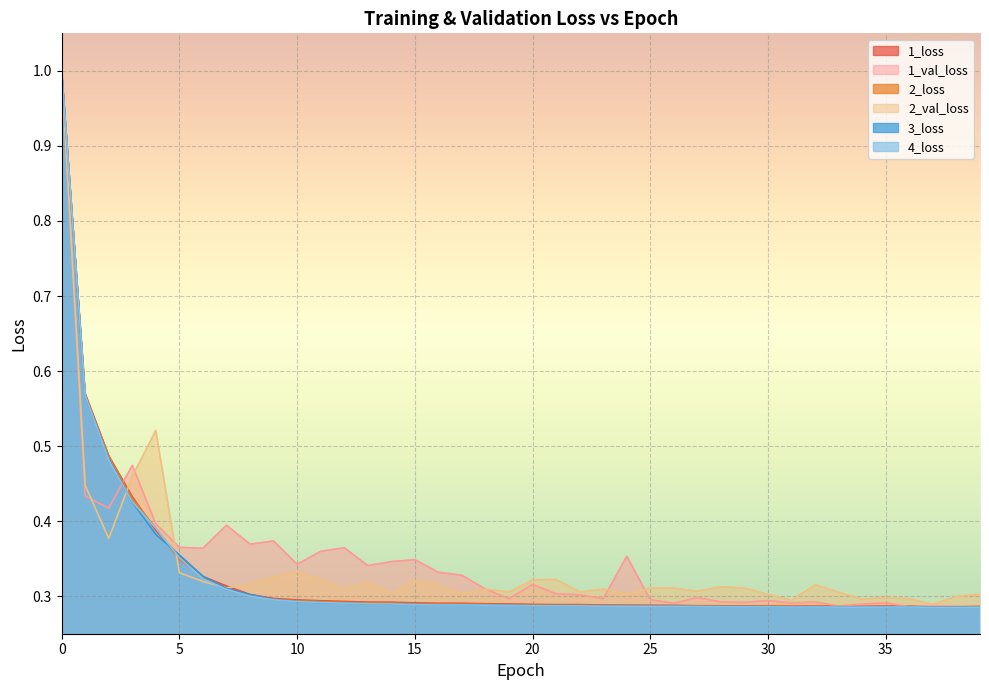

How many lines are shown in the chart?

6